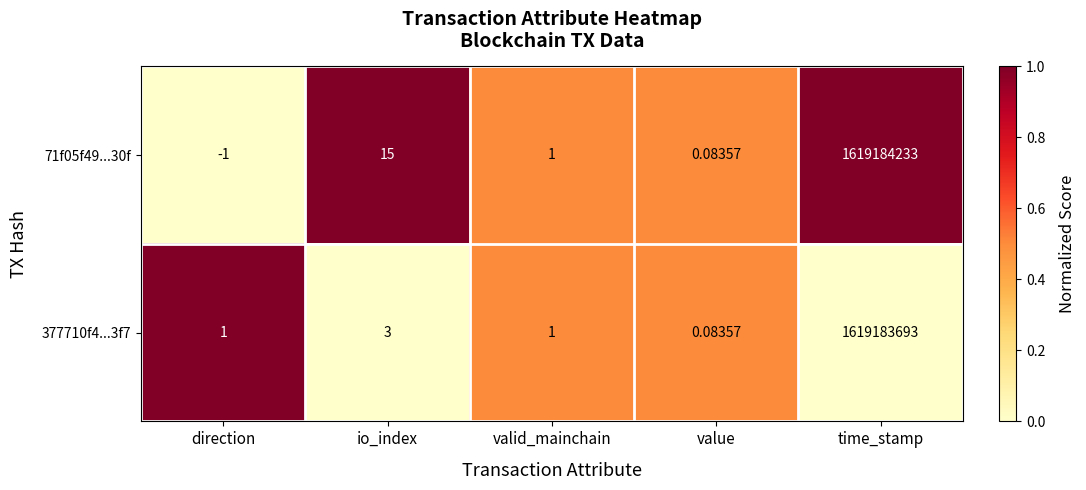

At which label does 71f05f49...30f first exceed 1?

io_index